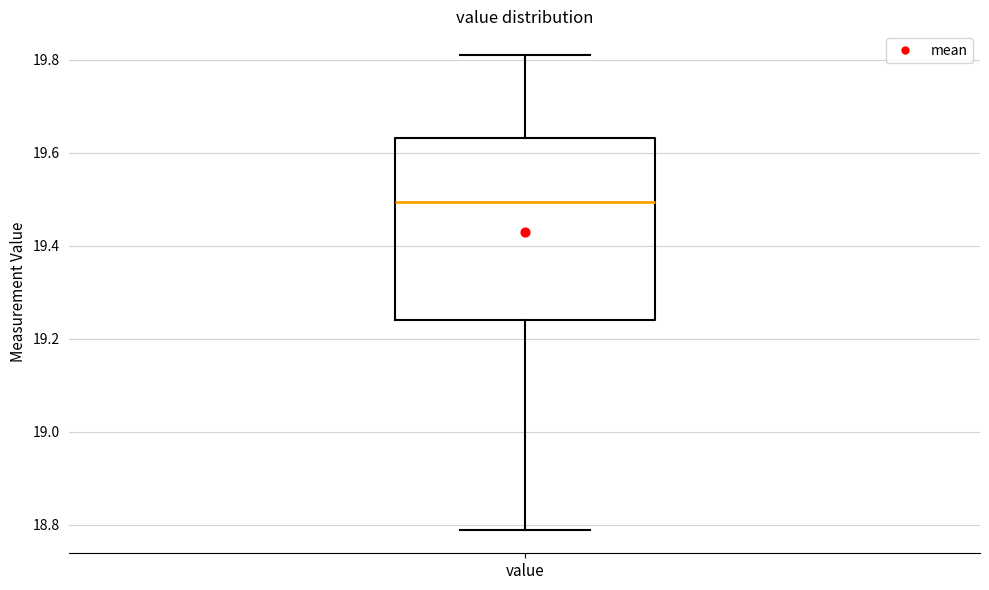

Read this box plot against the y-axis: the position of the median line, the range covered by the box, and the ends of both whiskers. The values are not printed on the chart, so give them approximately, as read against the axis.

median 19.50, box 19.24 to 19.64, whiskers 18.80 to 19.82